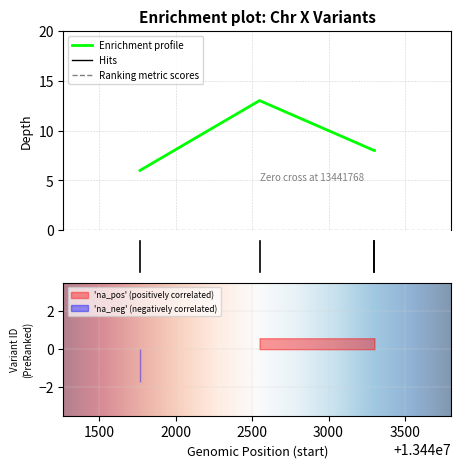

How many lines are shown in the chart?

1